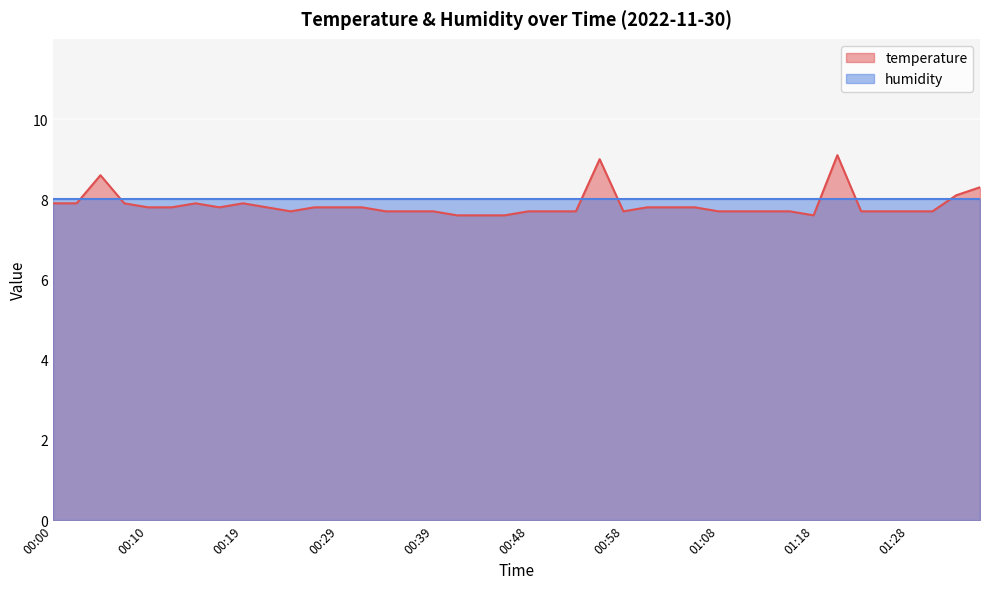

True or false: there are more than 1 points higher than both neighbors.

True